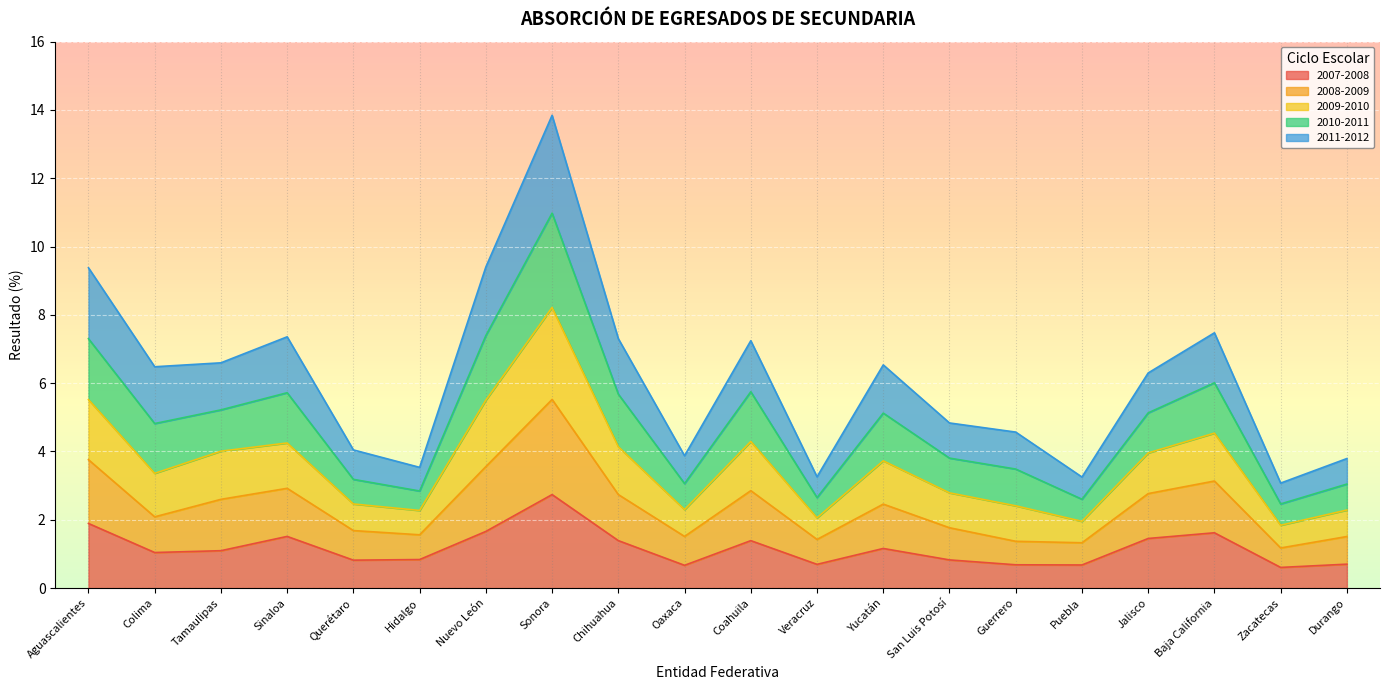

Where does the 2007-2008 series first go above 1?

Aguascalientes